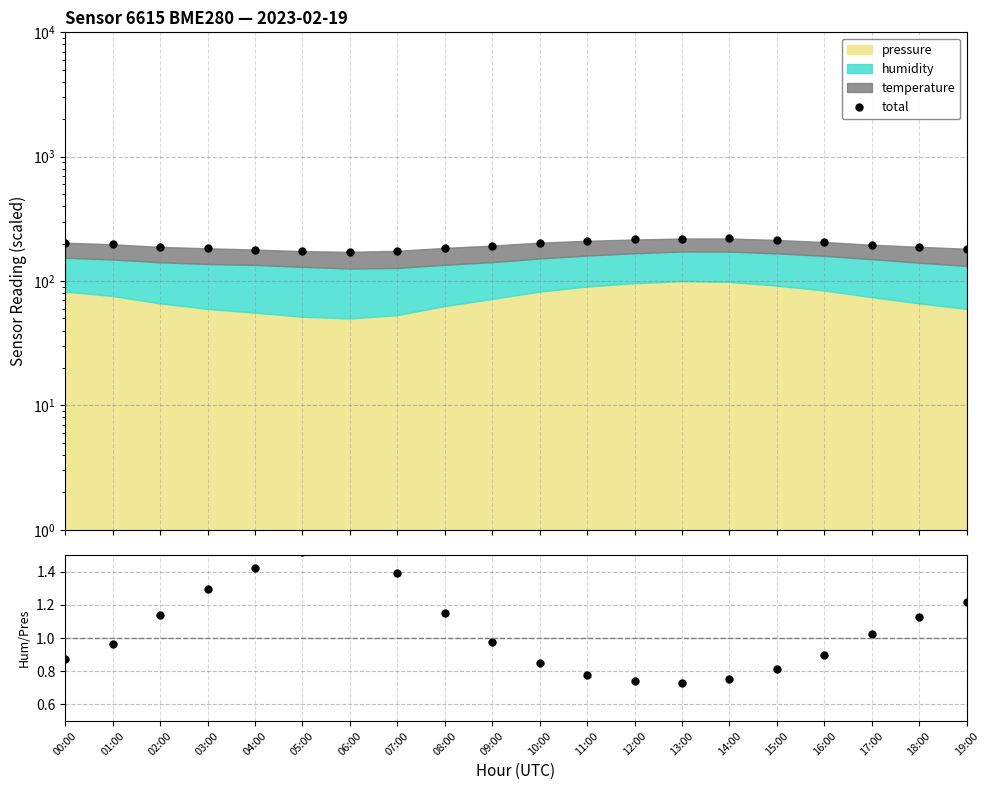

What is the lowest value of the total series?

171.8